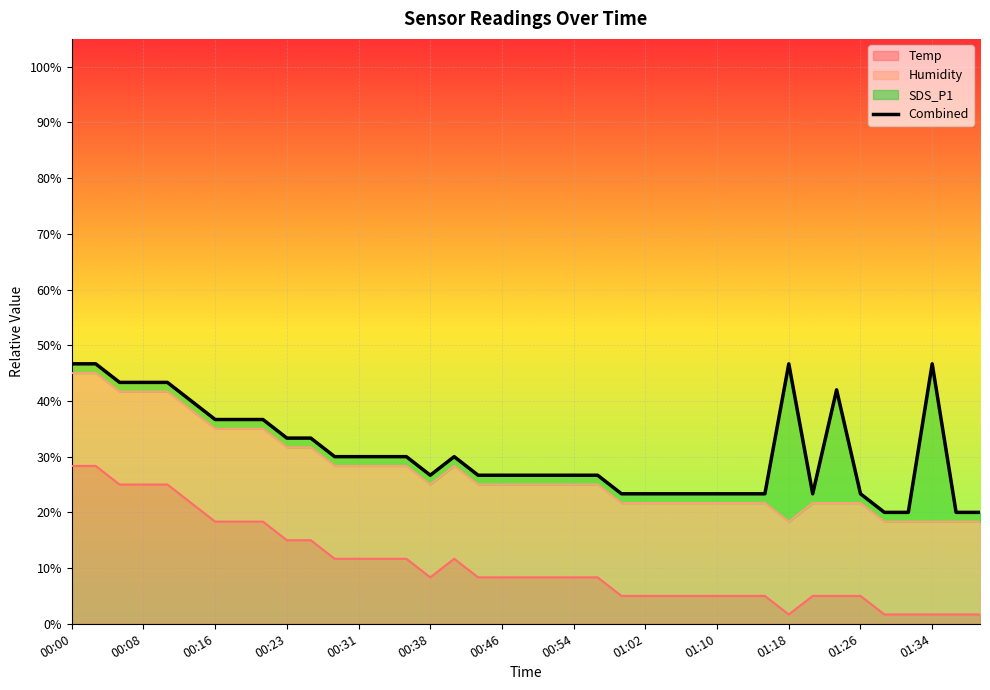

The Temp series shows 43.7 at 00:08. True or false?

False